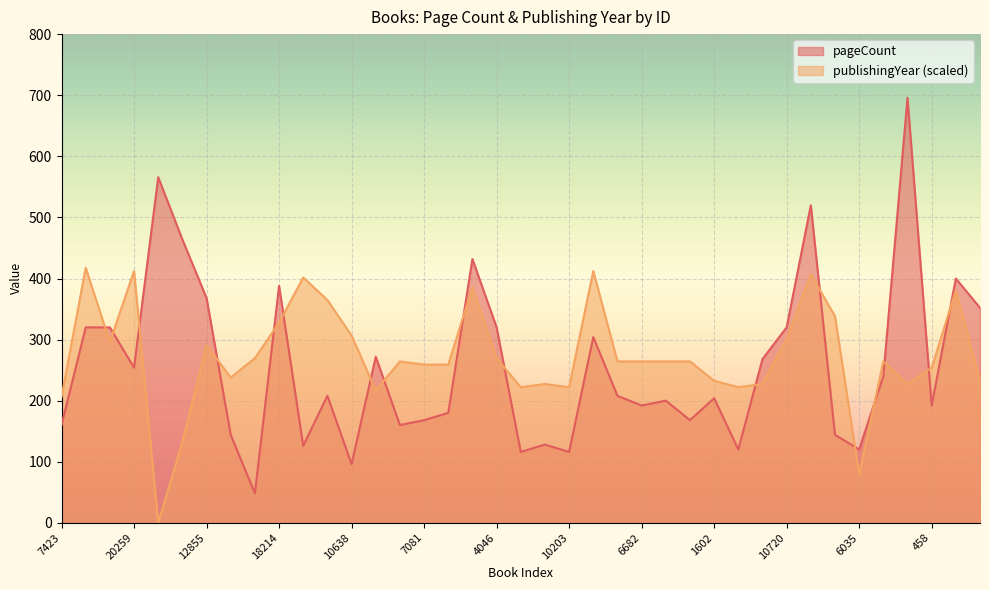

How many data points in pageCount are above 208?

18